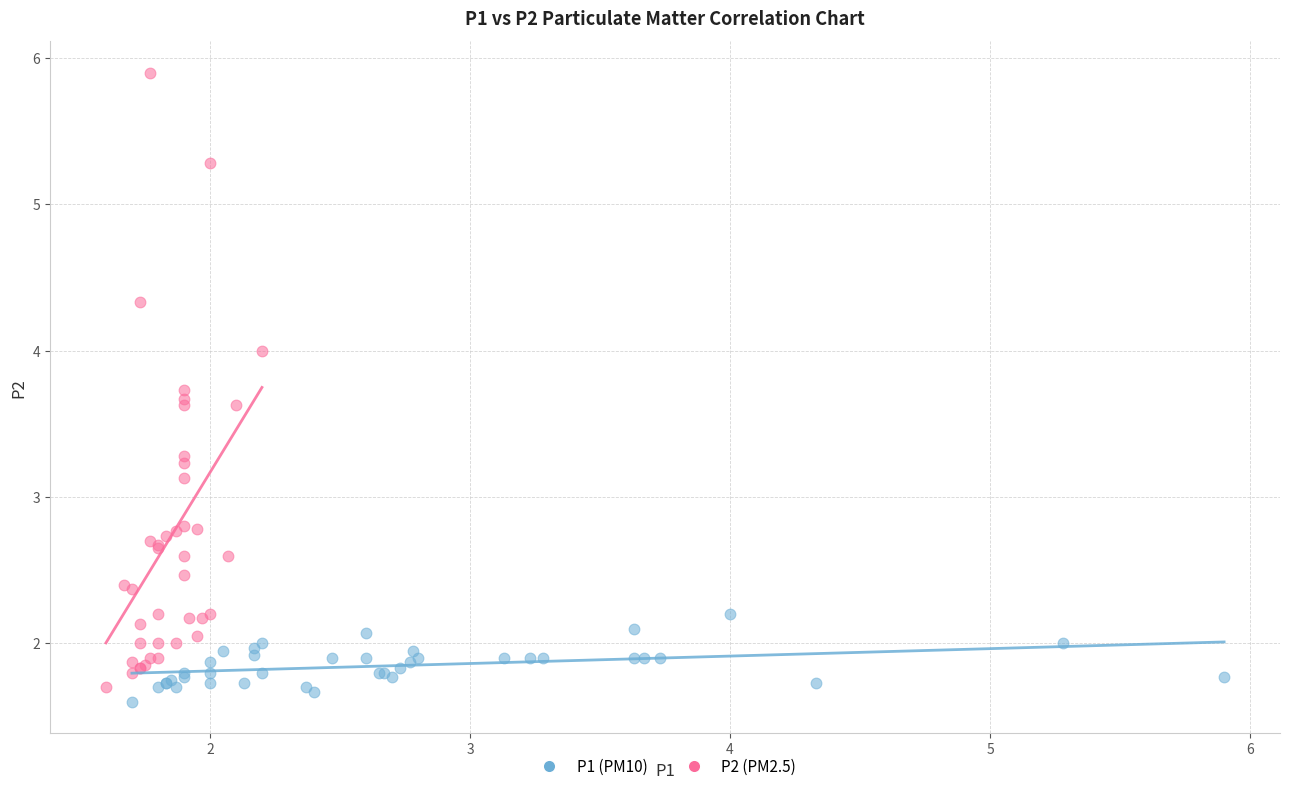

Which series reaches the minimum Y coordinate?

P1 (PM10)